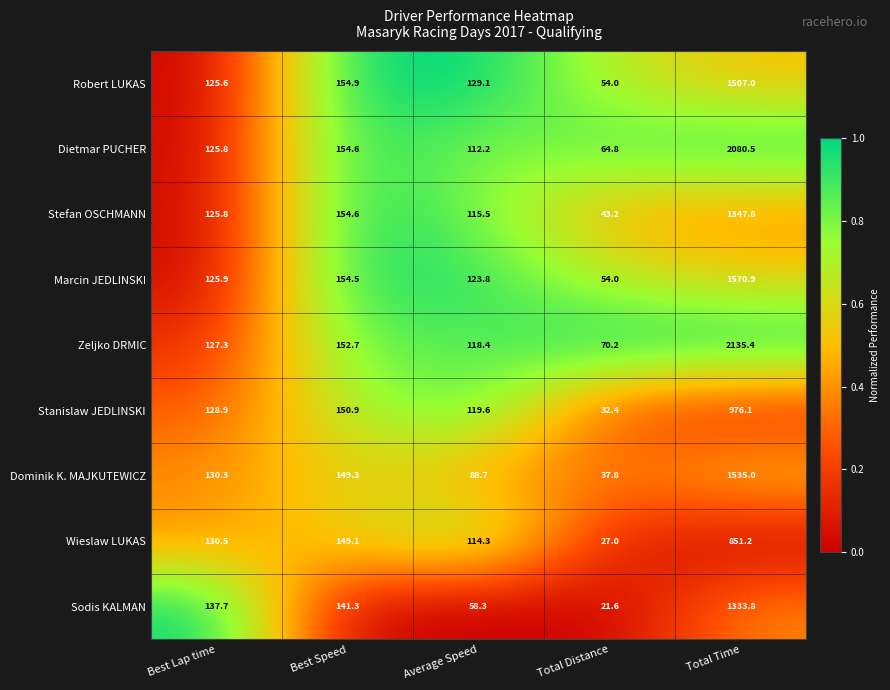

What is the difference between the maximum and minimum values in the Dominik K. MAJKUTEWICZ series?

1497.2